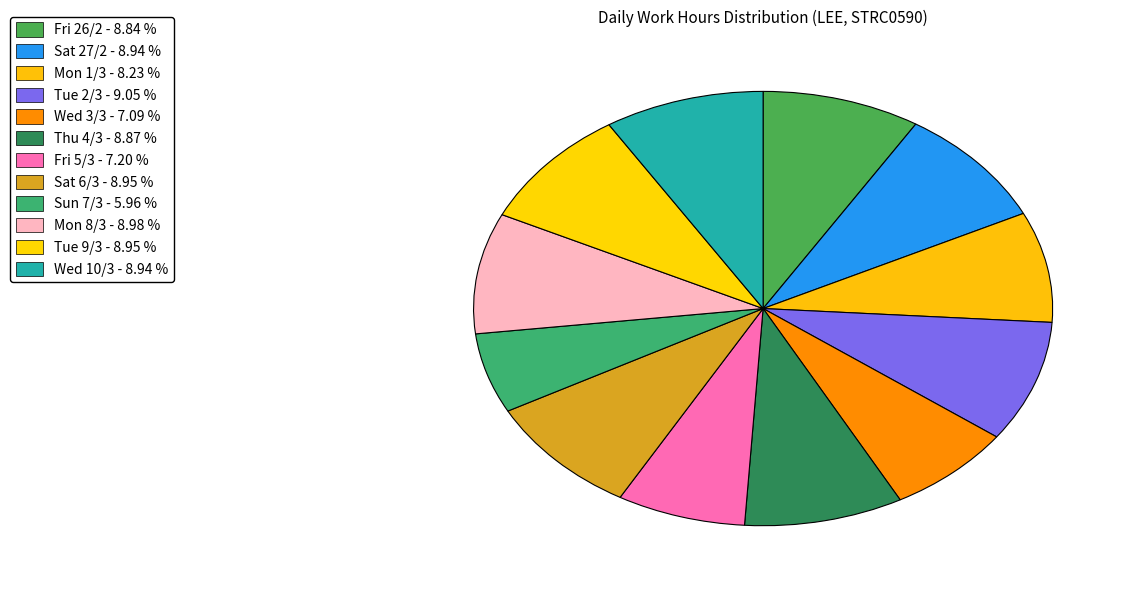

How many slices are in this pie chart?

12